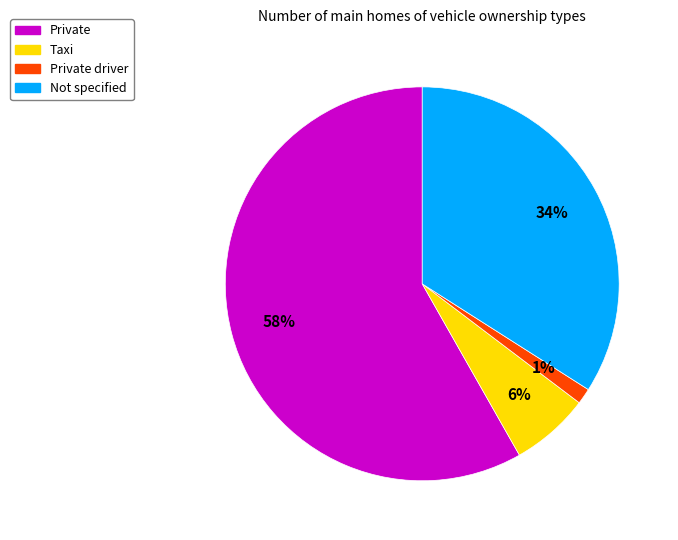

Count the number of slices in the pie.

4